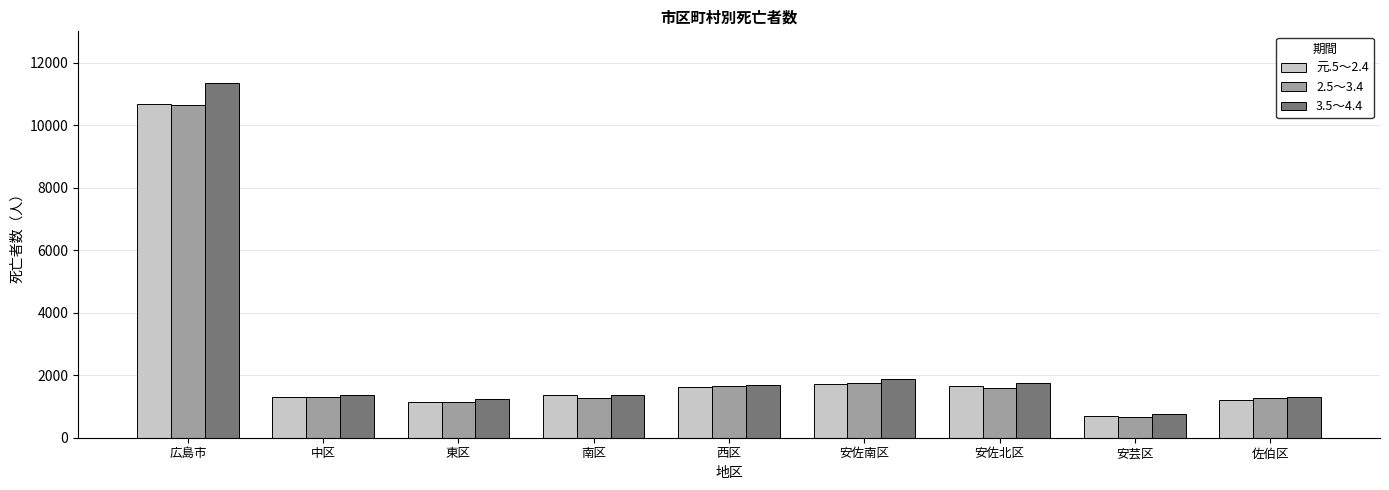

What is the greatest value displayed?

11360